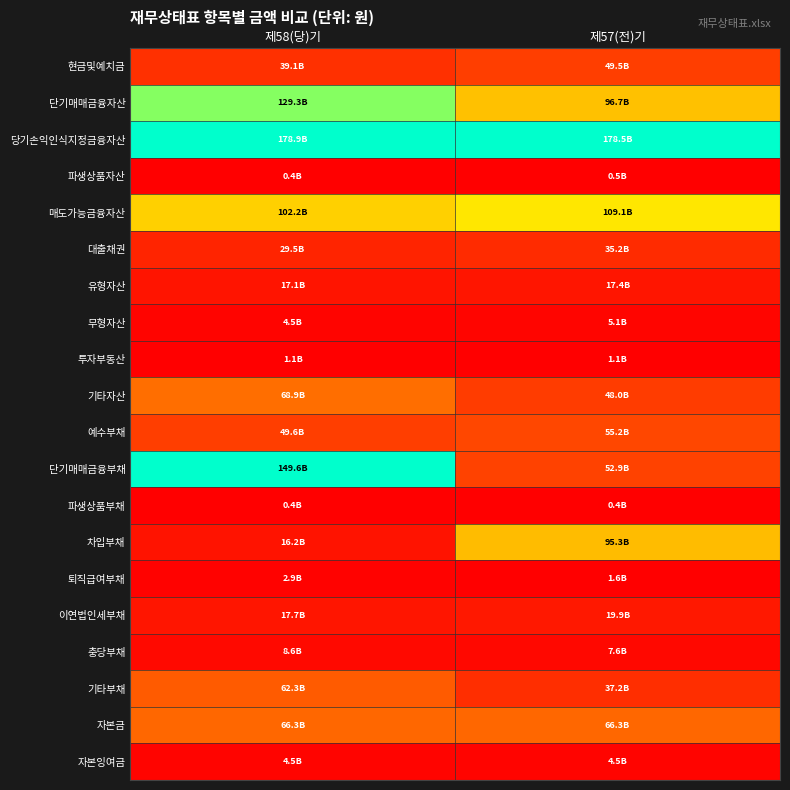

What is the difference between the highest and lowest values at 제57(전)기?

178075862630